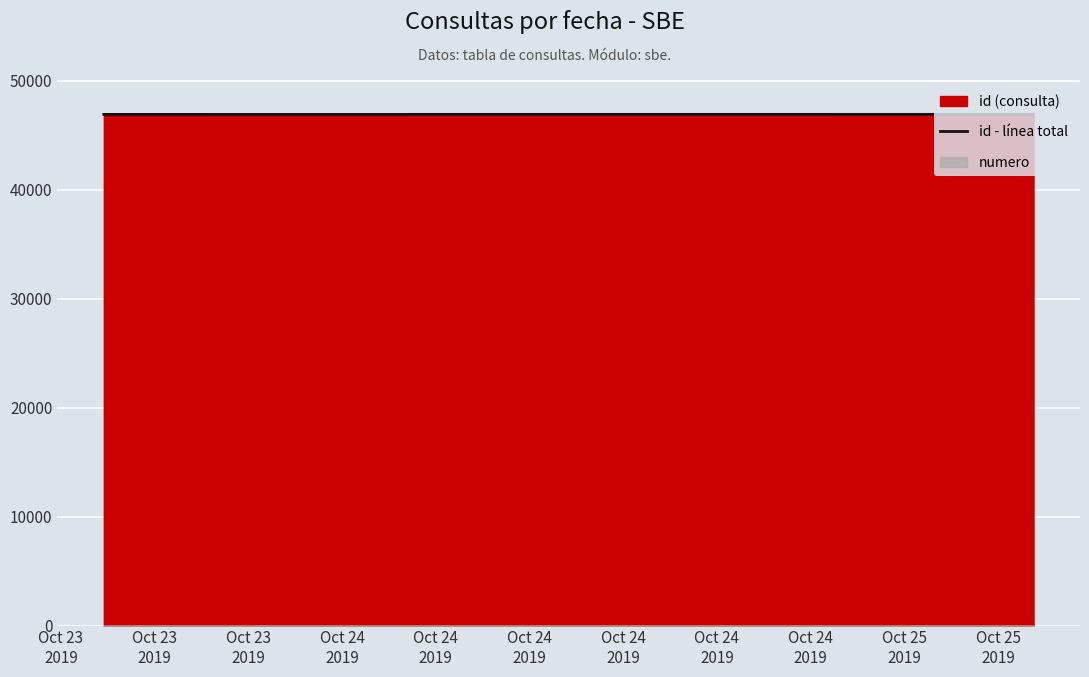

What is the minimum value for id - línea total?

46887